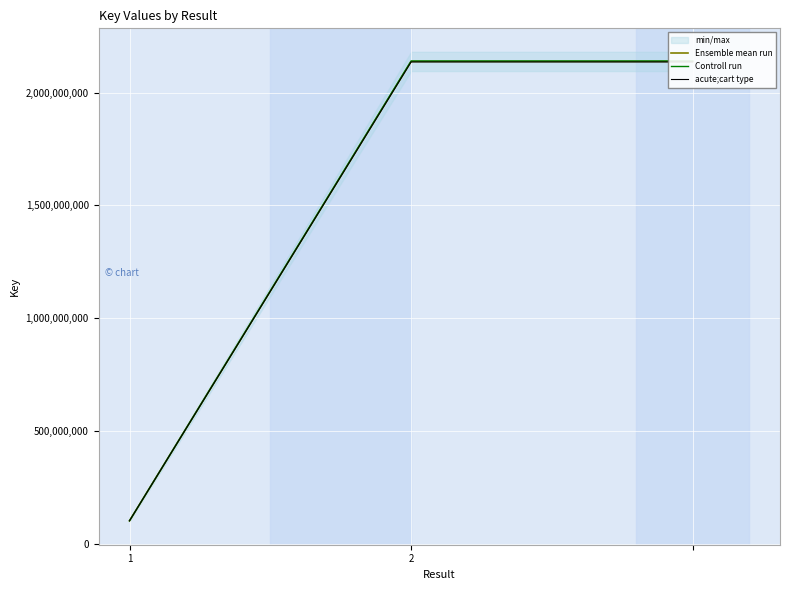

What is the greatest value displayed?

2139845826.1